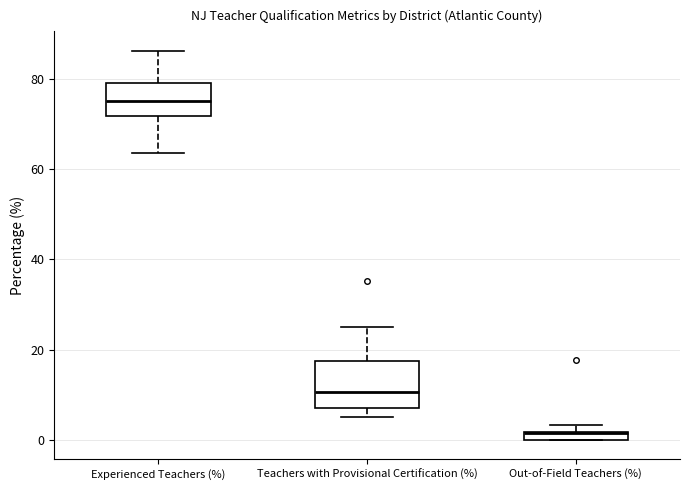

Which box is the tallest, from its lower edge to its upper edge?

Teachers with Provisional Certification (%)